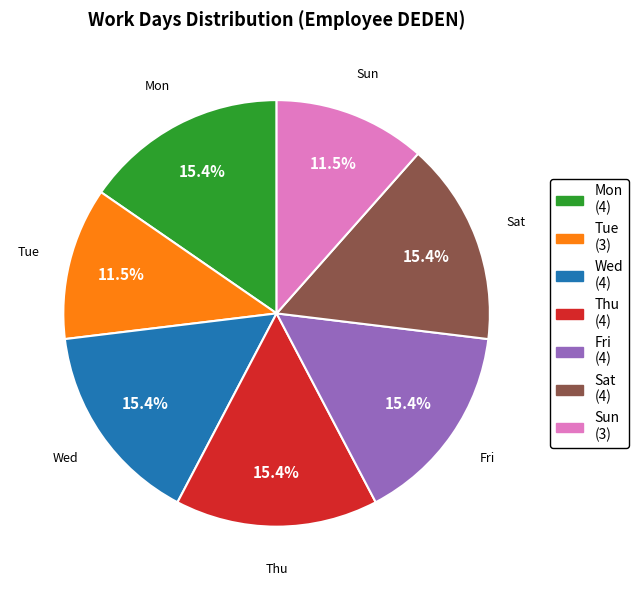

To the nearest percent, what portion does Fri represent?

15%